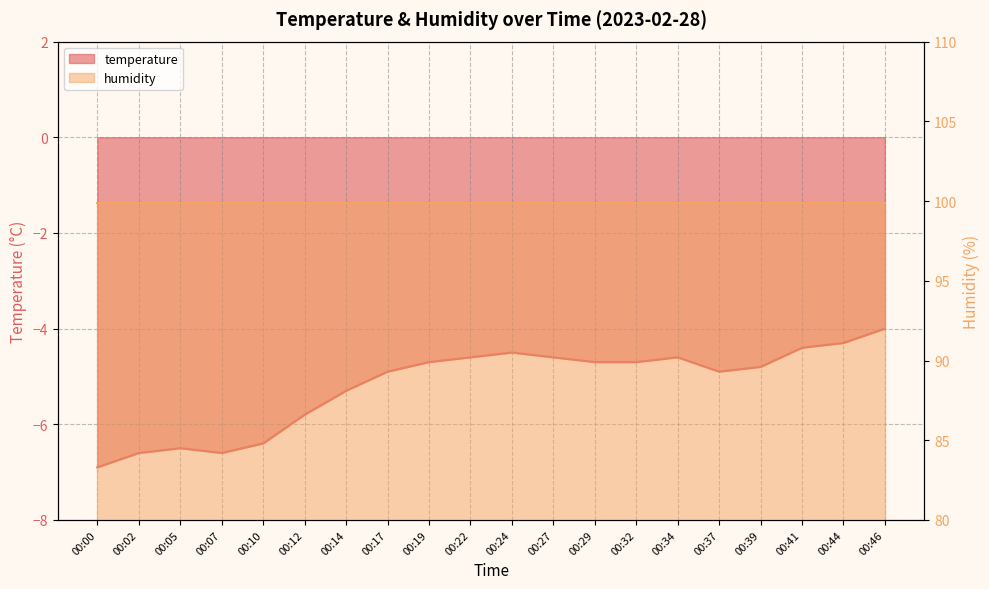

The chart shows a value of -2.7 at 00:17. True or false?

False